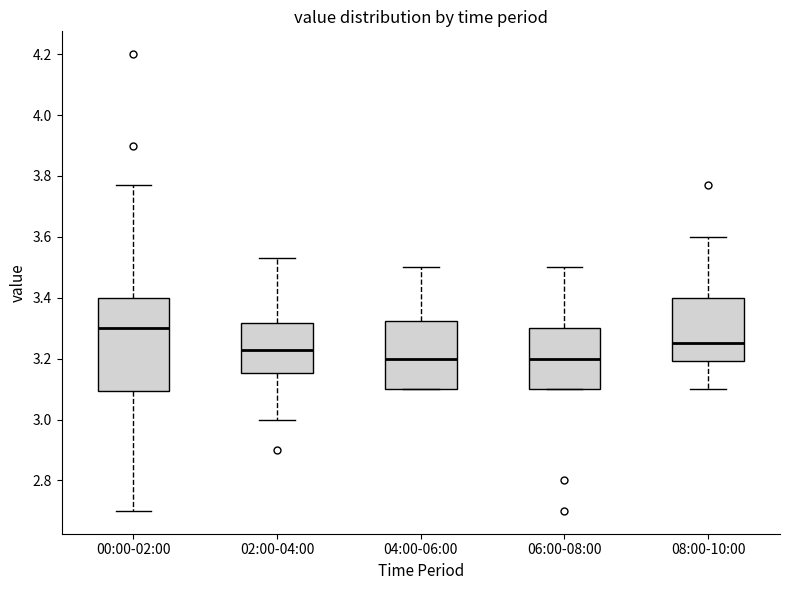

Where does the lower whisker of the box for 00:00-02:00 end on the y-axis? The values are not printed on the chart, so give them approximately, as read against the axis.

2.70